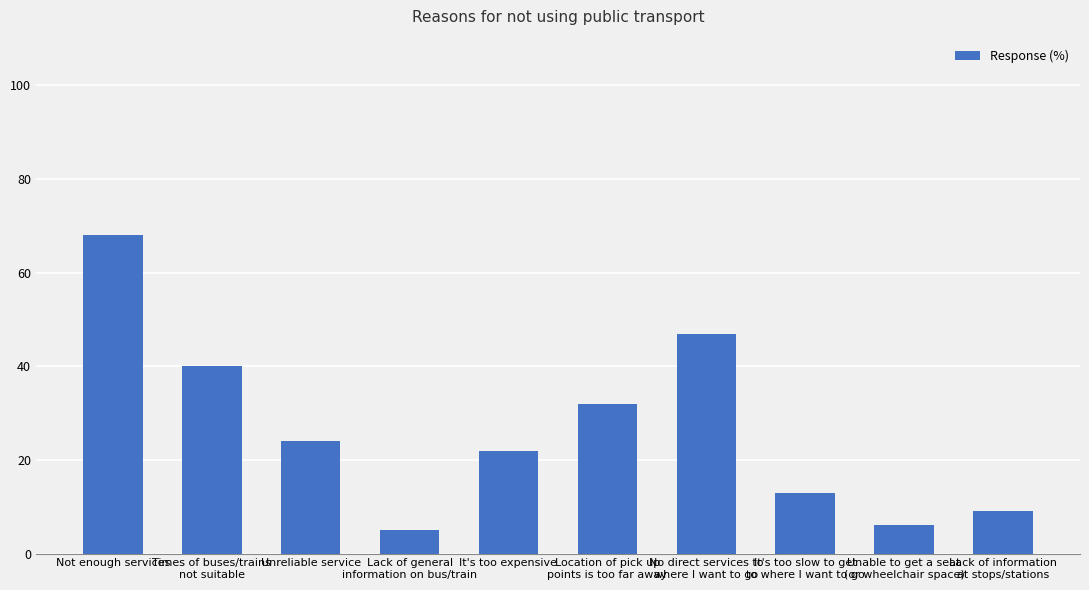

Does the chart contain stacked bars?

No